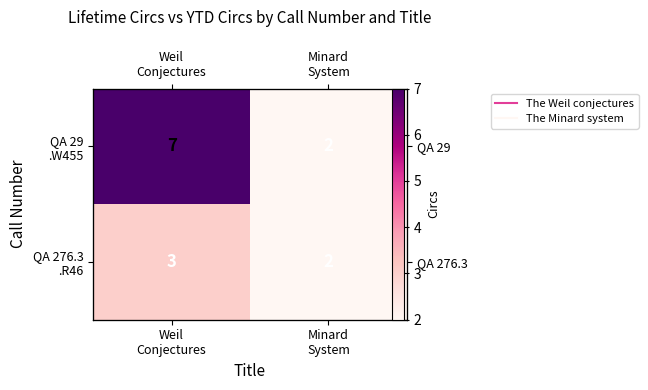

Between Weil
Conjectures and Minard
System, which is larger?

Weil
Conjectures